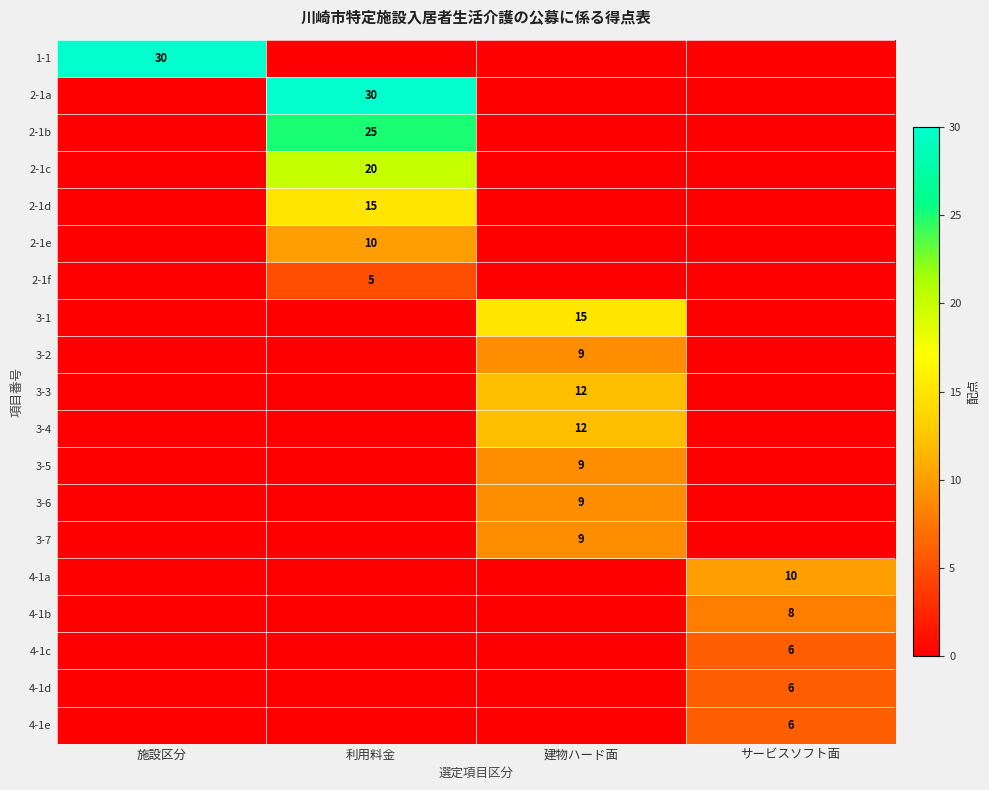

Is it true that 2-1c equals 20 at 利用料金?

True